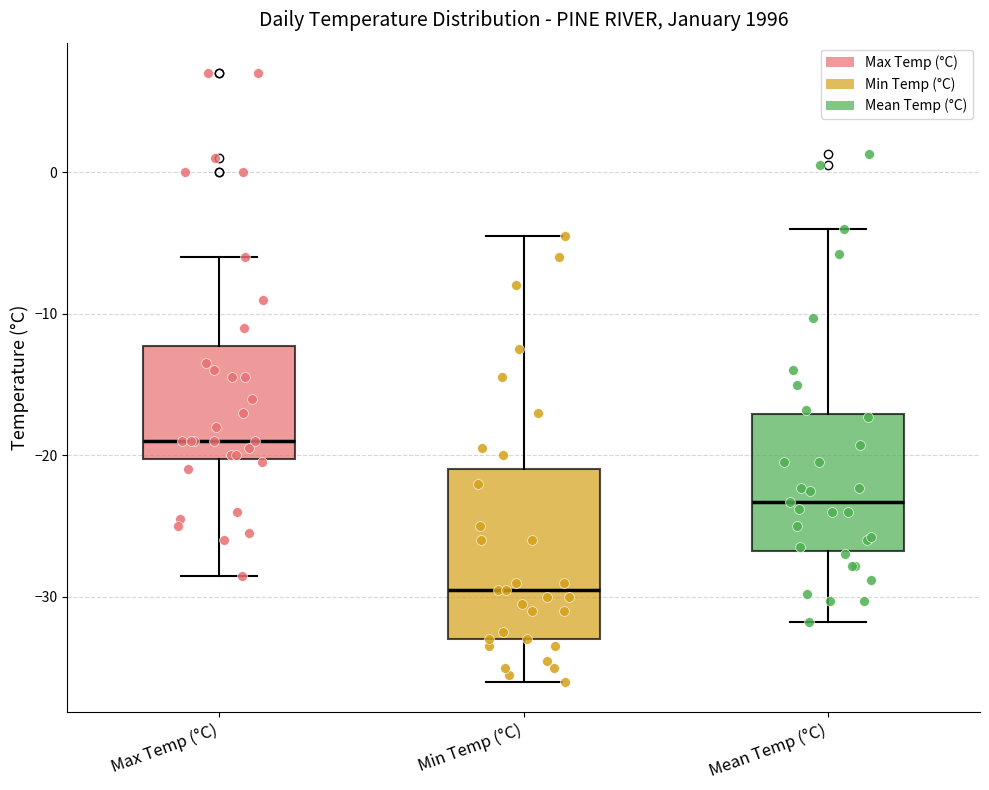

Which box has the lowest median line?

Min Temp (°C)